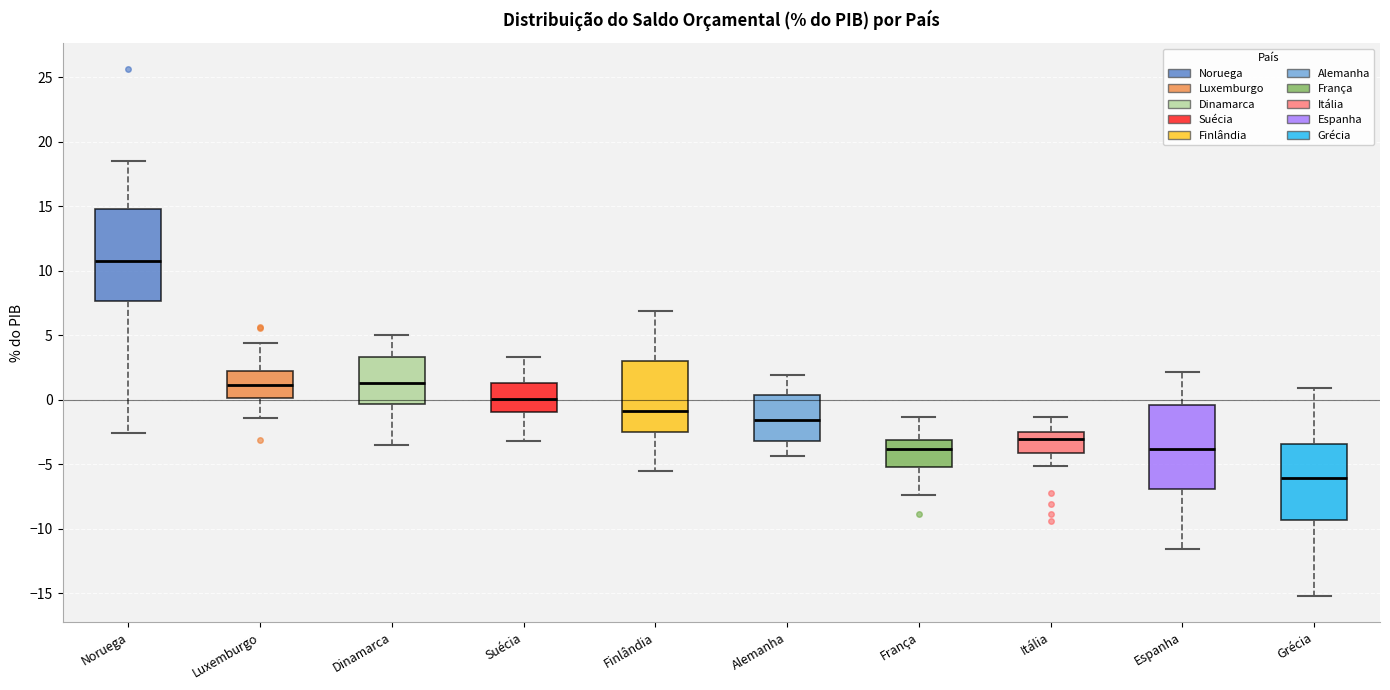

Which box is the tallest, from its lower edge to its upper edge?

Noruega